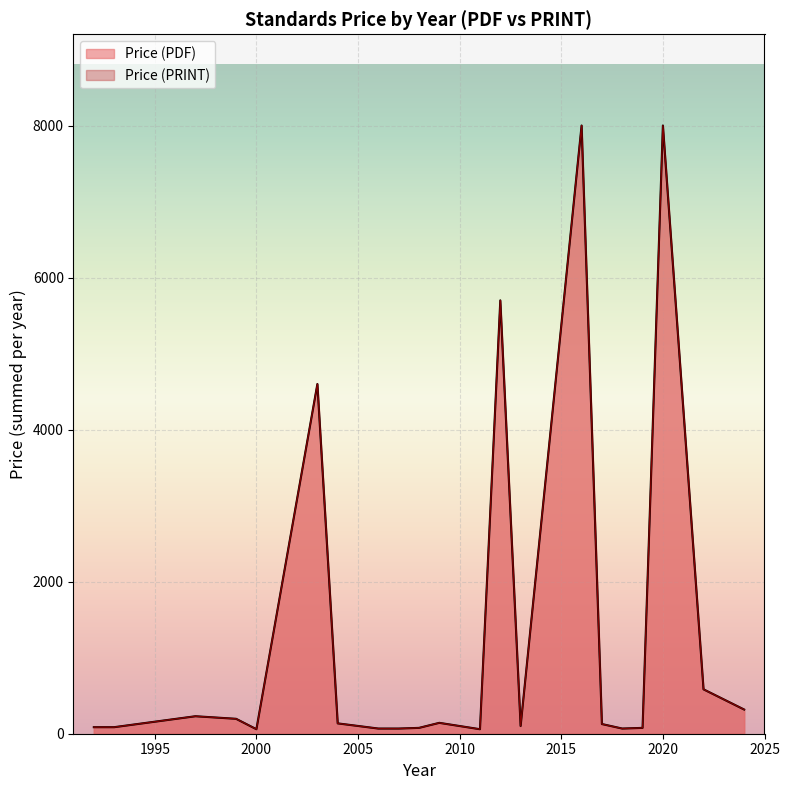

True or false: Price (PRINT) and Price (PDF) cross at least once.

False